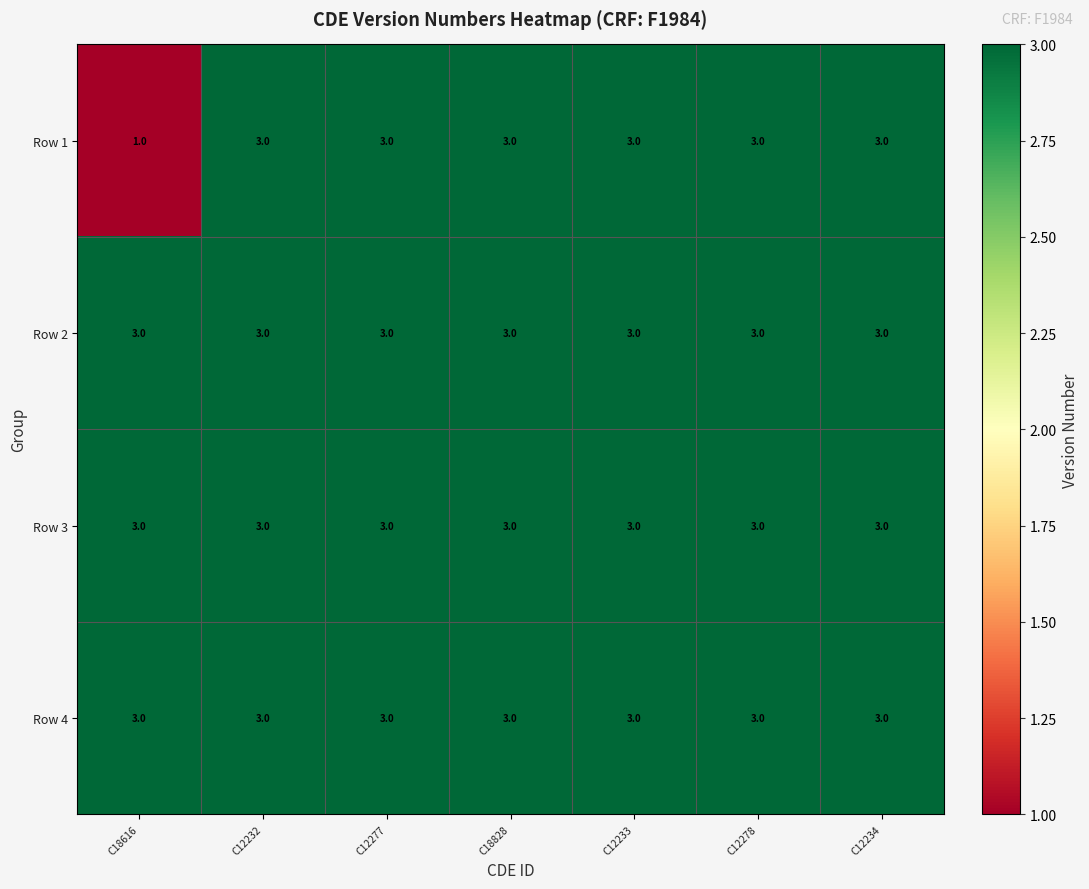

Reading right to left, transcribe all the data shown in this chart.

Row 1: 3	3	3	3	3	3	1
Row 2: 3	3	3	3	3	3	3
Row 3: 3	3	3	3	3	3	3
Row 4: 3	3	3	3	3	3	3